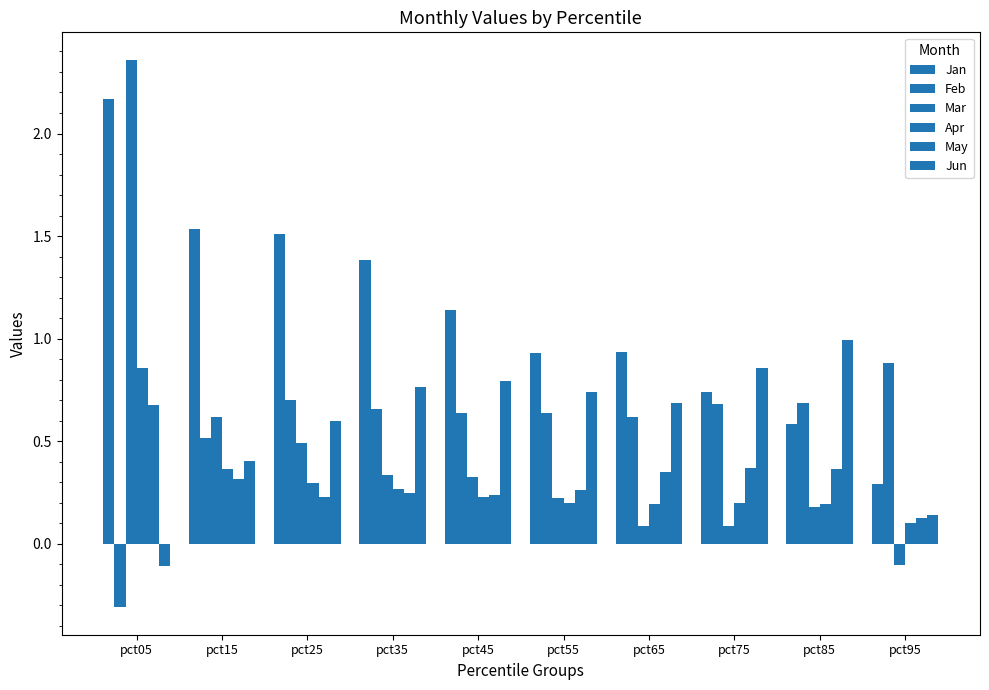

True or false: May has a value of 0.1 at pct25.

False